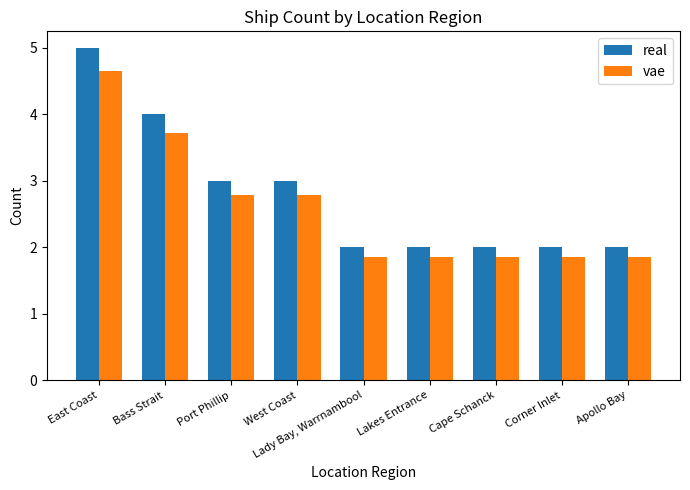

What is the difference between the maximum and minimum values in the vae series?

2.8